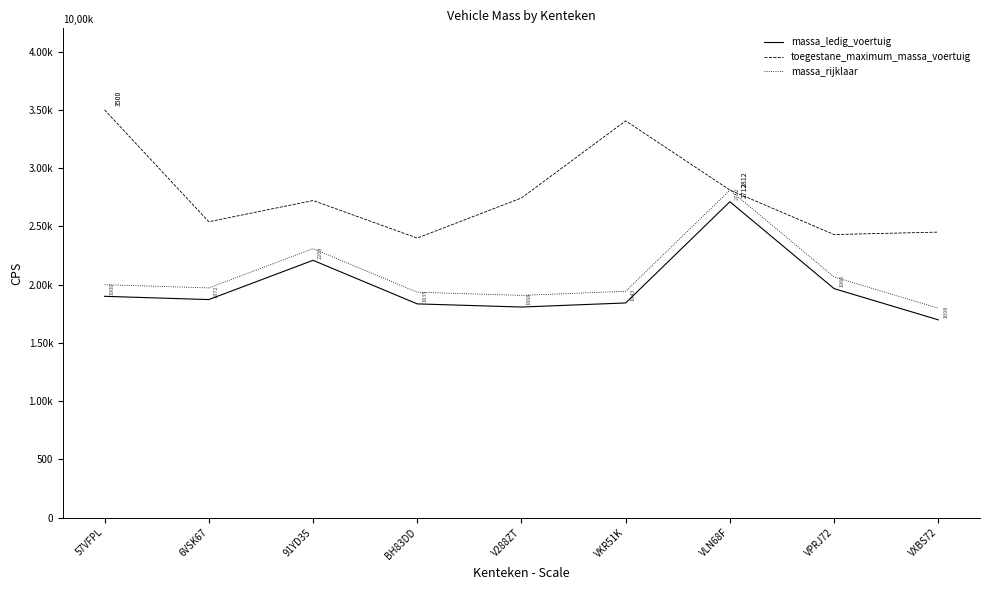

Which series has the widest spread of values?

toegestane_maximum_massa_voertuig